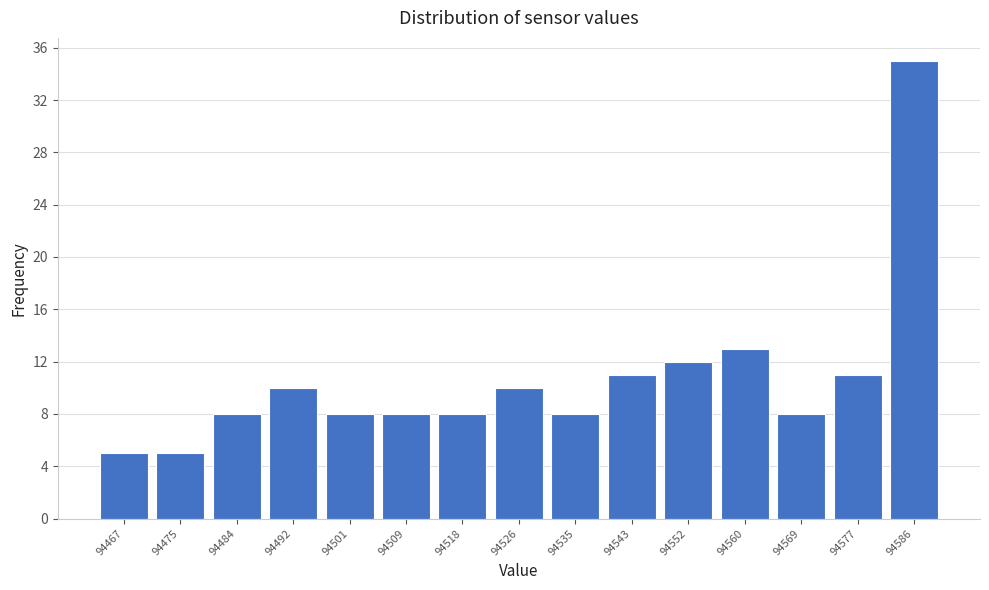

Reading left to right, extract all data points from this chart.

5	5	8	10	8	8	8	10	8	11	12	13	8	11	35